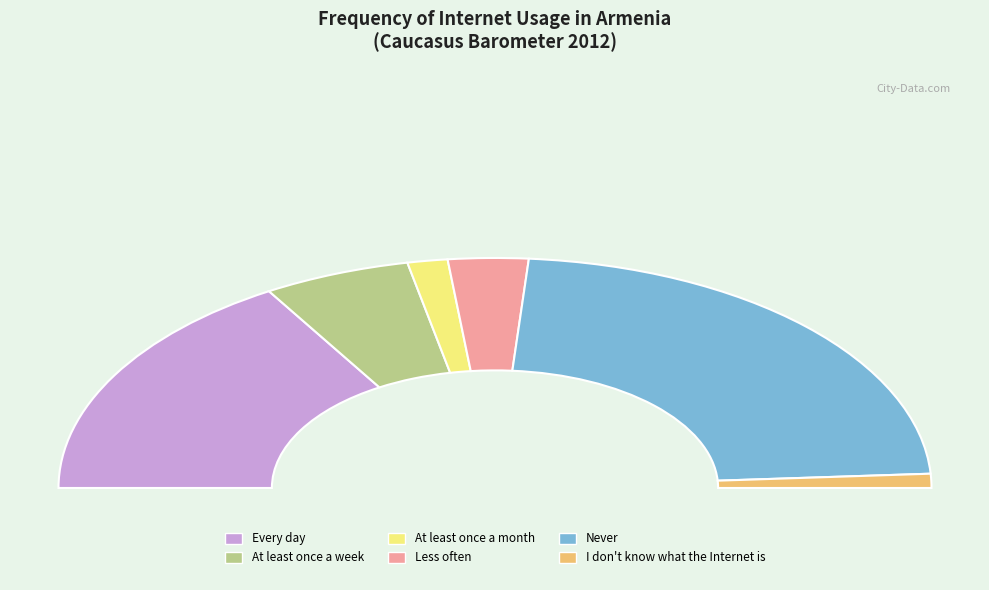

Do Every day and I don't know what the Internet is together represent more than half of the pie?

No